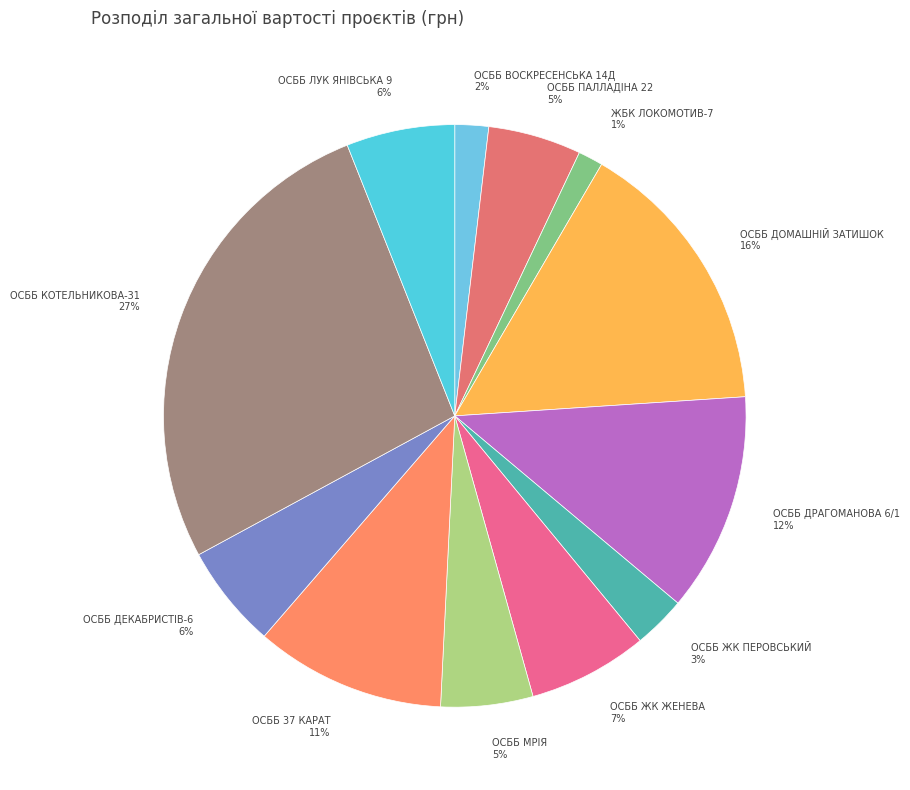

The ОСББ 37 КАРАТ slice represents 11% of the pie. True or false?

True